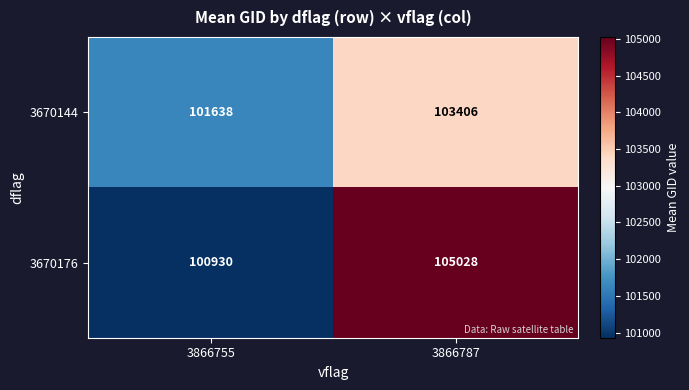

What is the difference between the highest and lowest values at 3866787?

1622